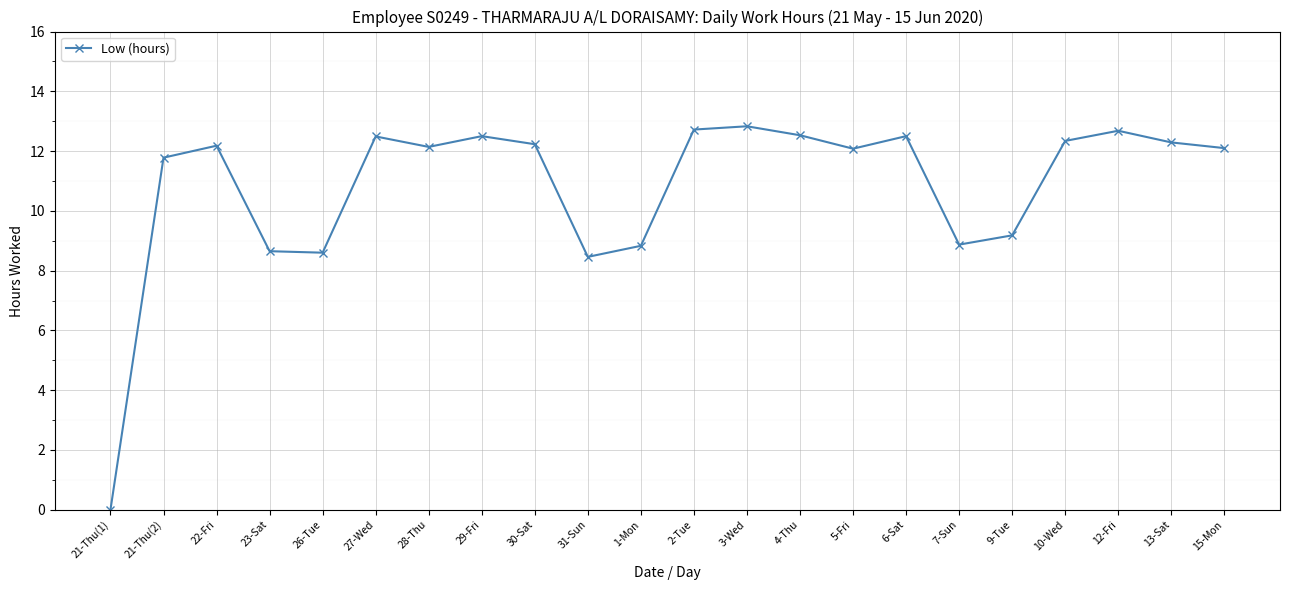

True or false: the data shows 8.8 at 1-Mon.

True